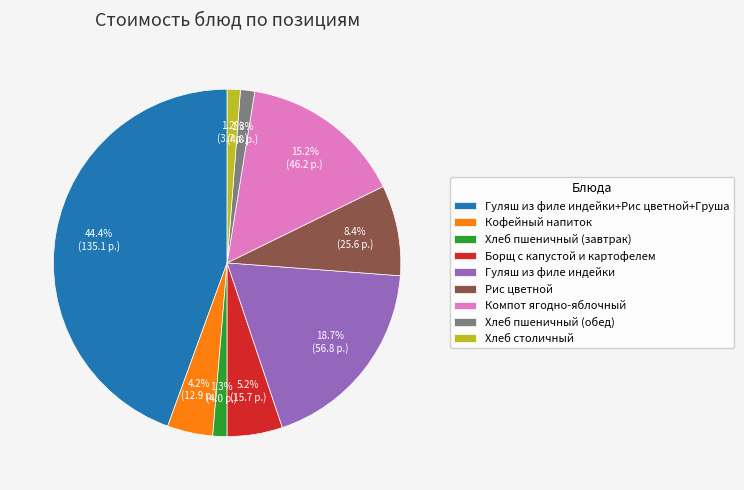

The Гуляш из филе индейки+Рис цветной+Груша slice represents 44% of the pie. True or false?

True